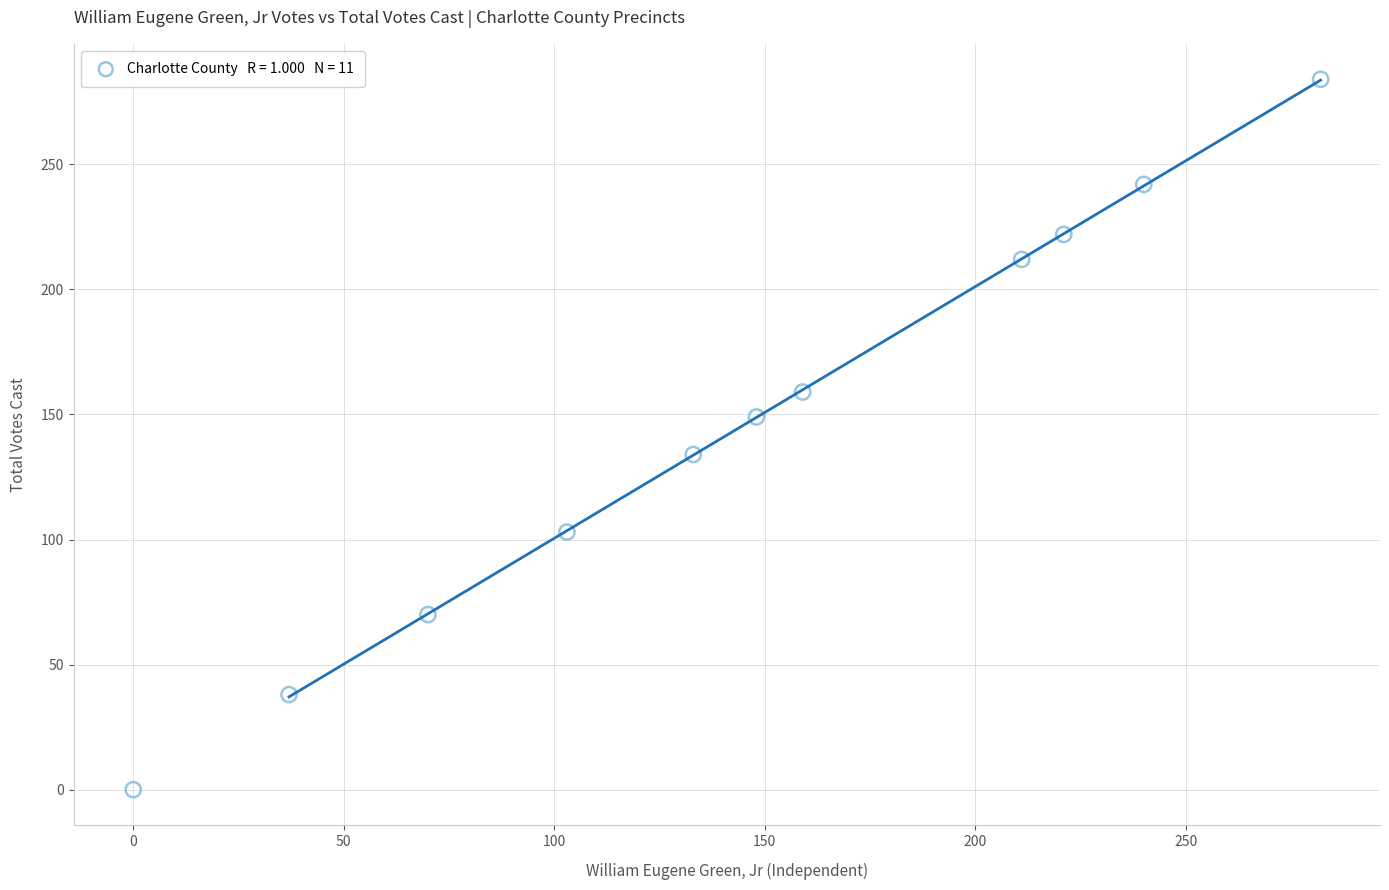

What is the range of X values (max minus min)?

282